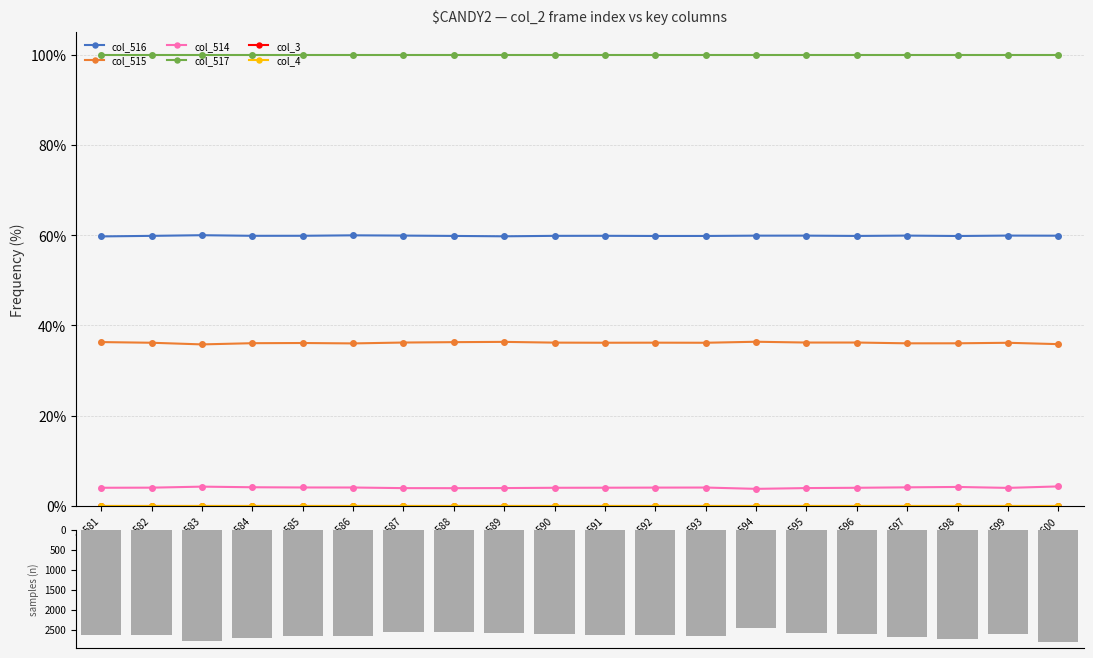

How many data points does each series have?

20